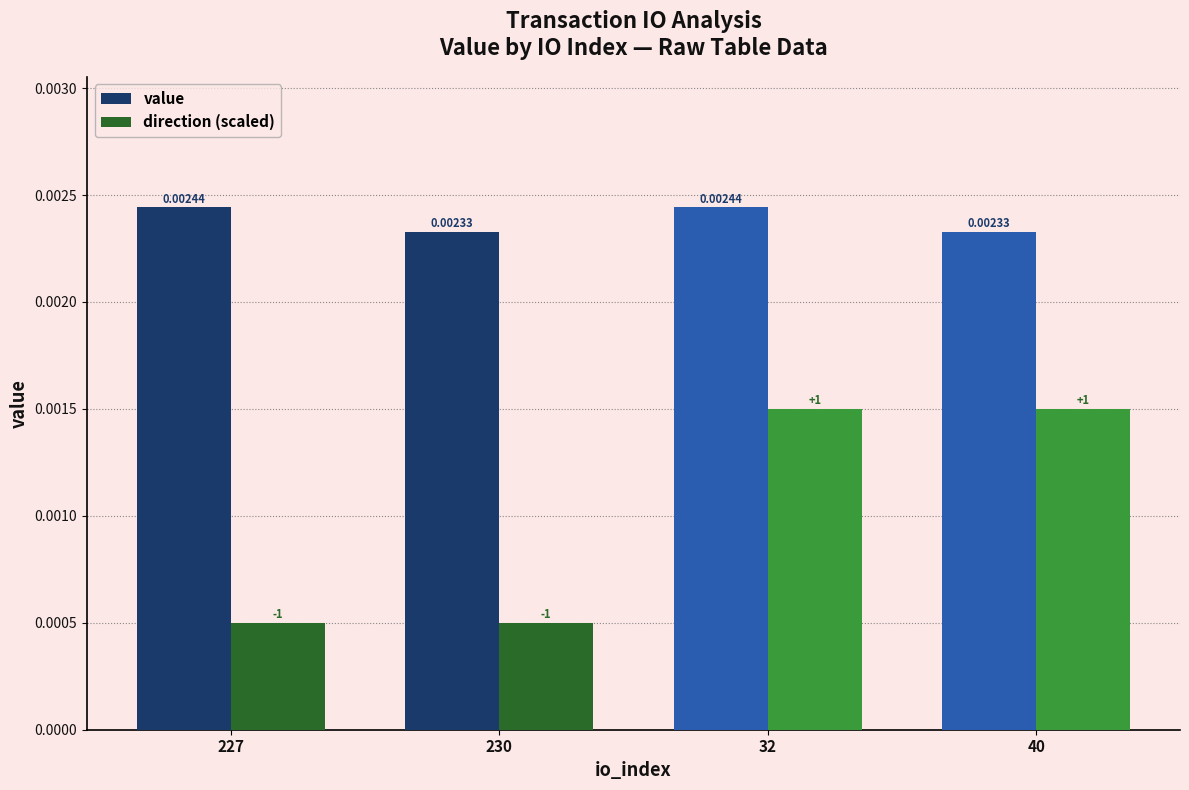

Which series has the largest range (max minus min)?

direction (scaled)